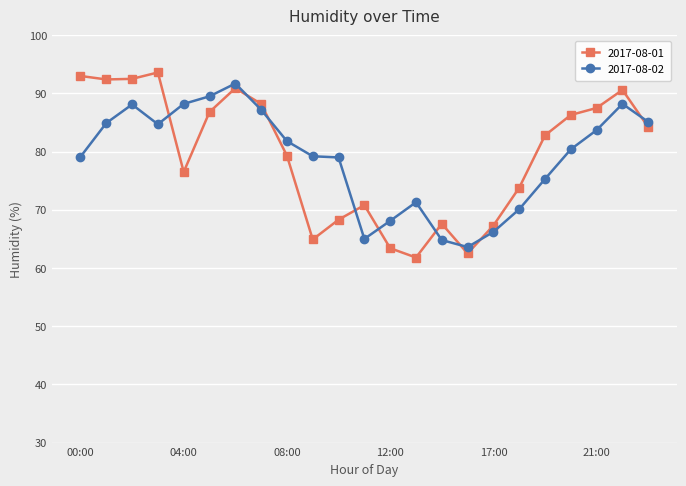

Does the chart have visible grid lines?

Yes